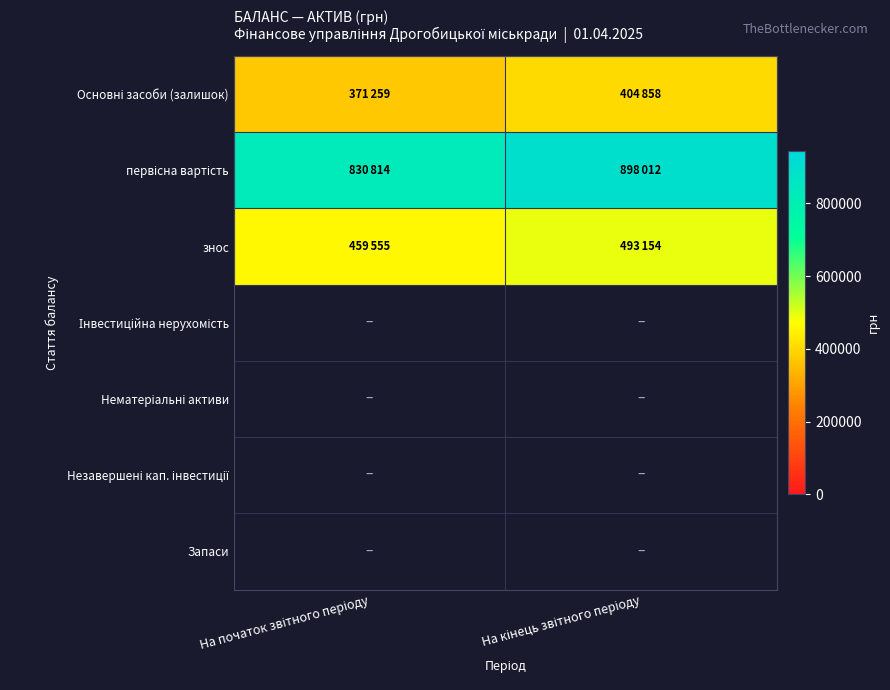

Read the знос value at На початок звітного періоду.

459555.0